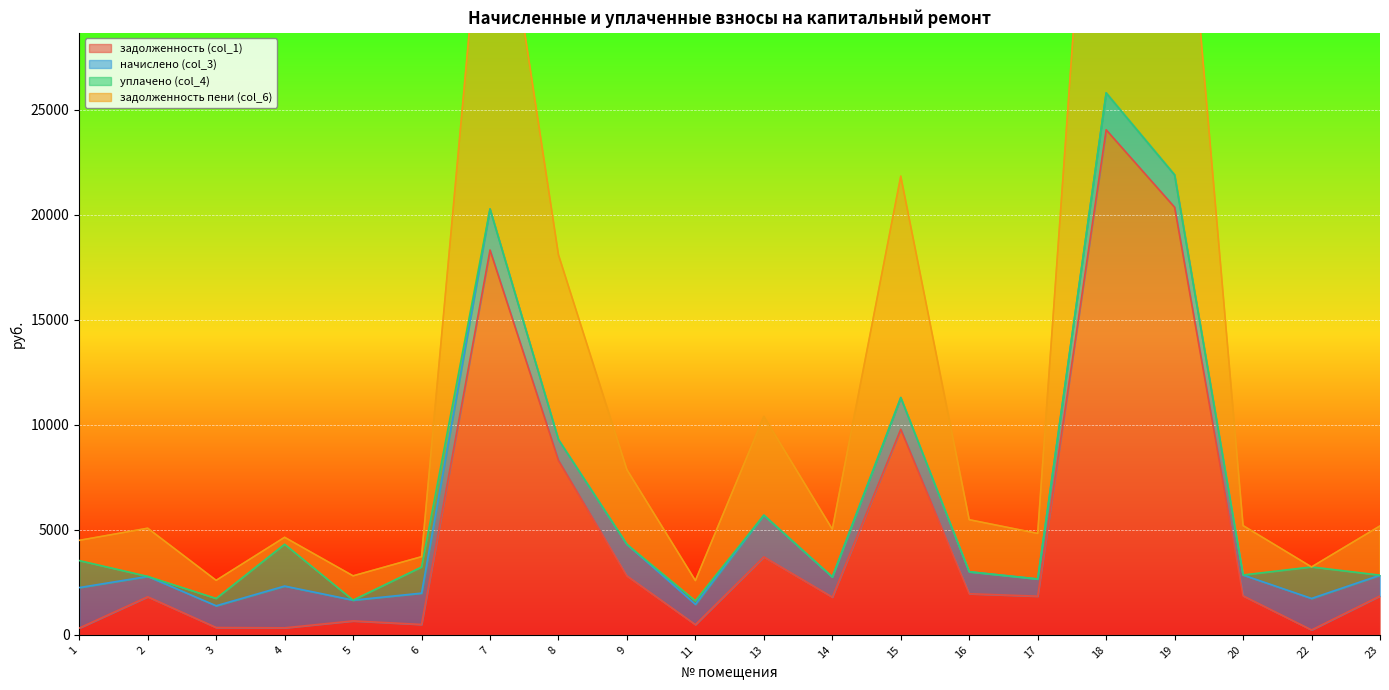

True or false: задолженность (col_1) has a value of 484.5 at 11.

True